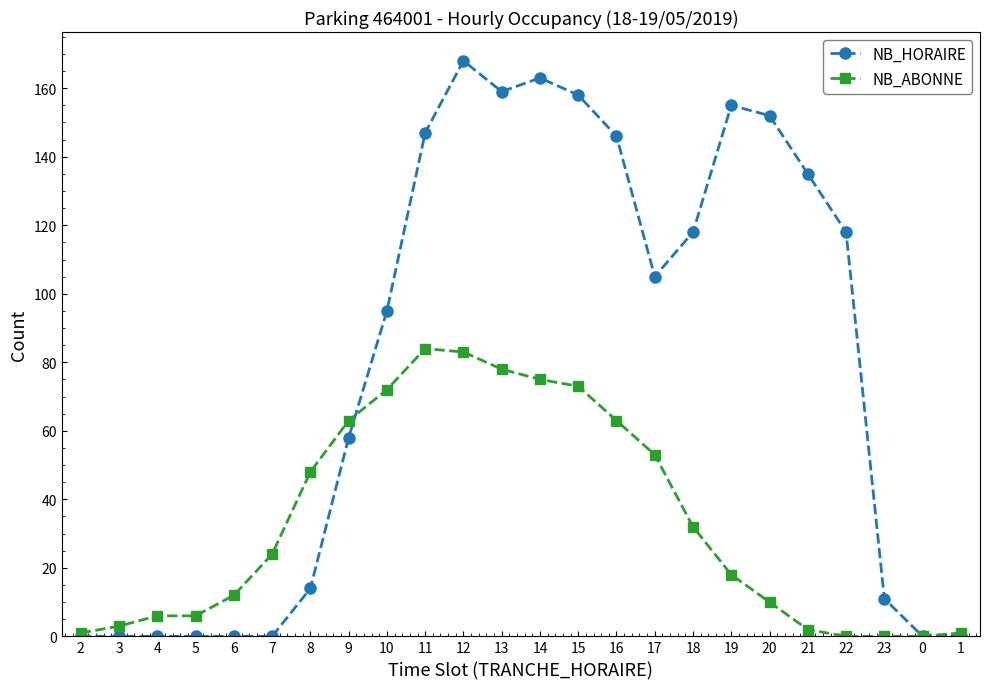

What is the sum of all NB_ABONNE values?

807